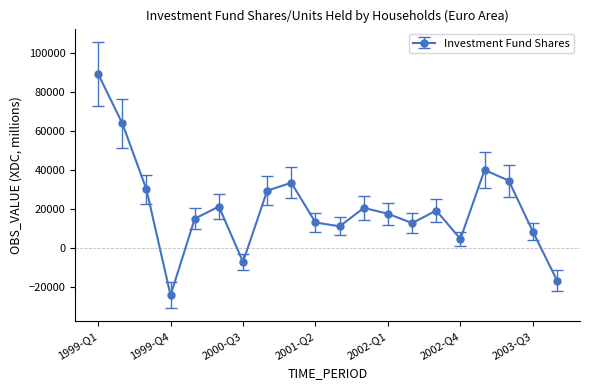

What is the difference between the second highest and second lowest values?

80432.5